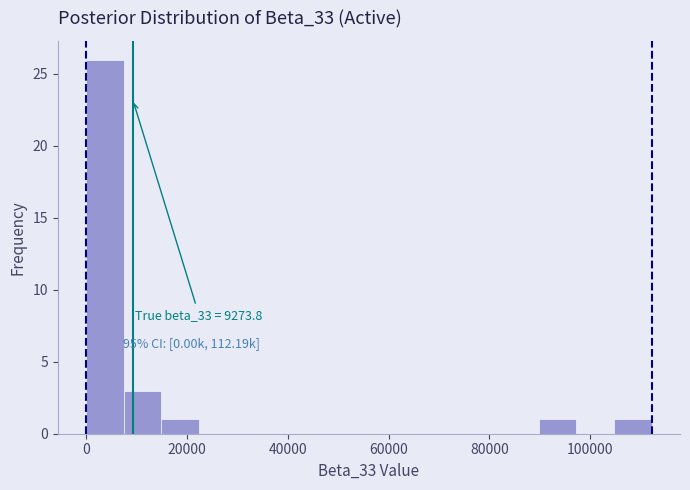

Around what value on the x-axis is the tallest bar? Give the approximate position of its centre, as read against the axis.

4000